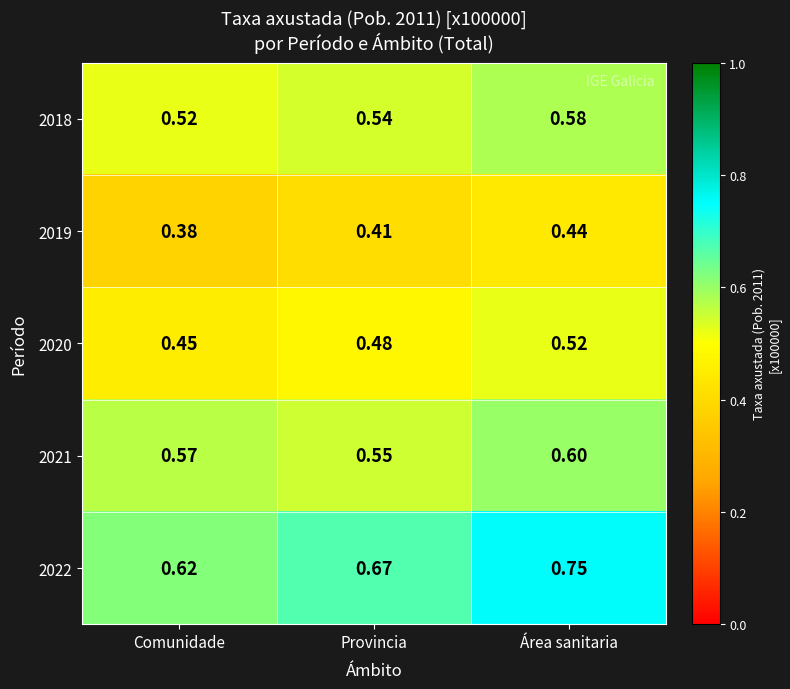

Is the value of 2020 at Provincia greater than the value of 2022 at Provincia?

No